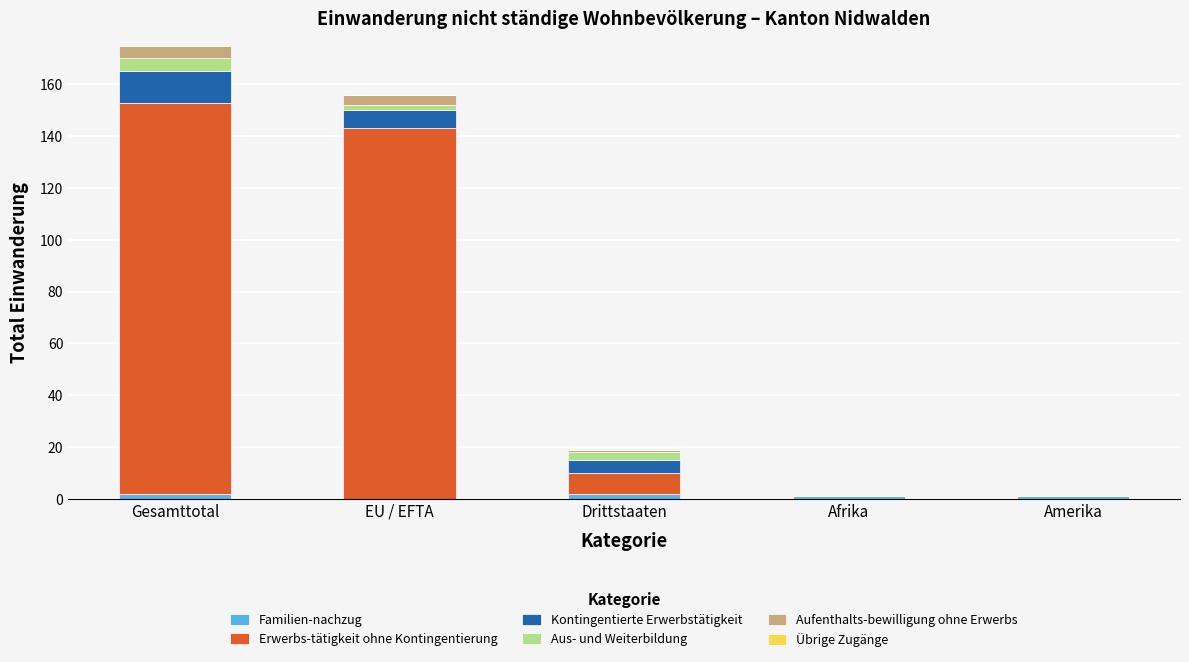

At which category is the sum across all series the highest?

Gesamttotal